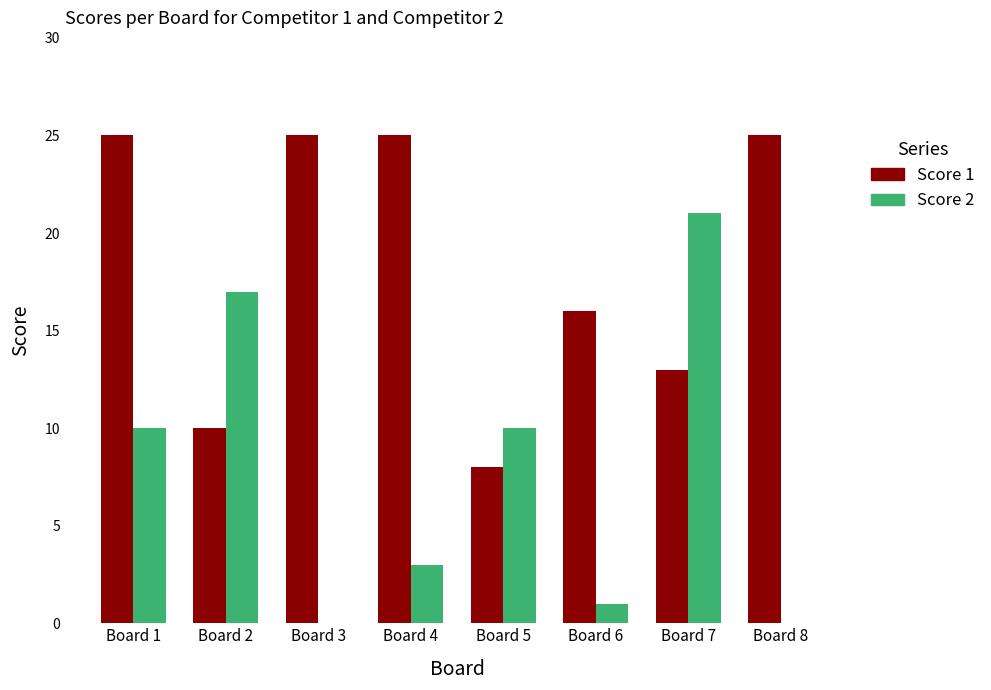

Reading left to right, extract all data points from this chart.

Score 1: 25	10	25	25	8	16	13	25
Score 2: 10	17	0	3	10	1	21	0